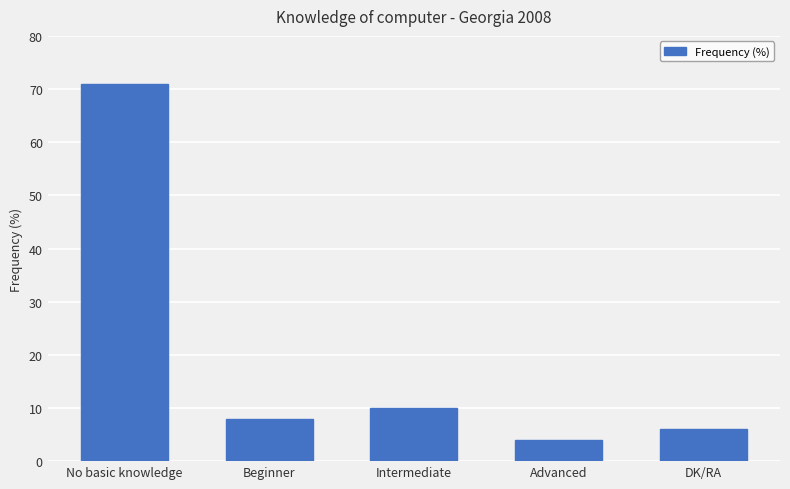

Rank the categories by value from highest to lowest.

No basic knowledge, Intermediate, Beginner, DK/RA, Advanced